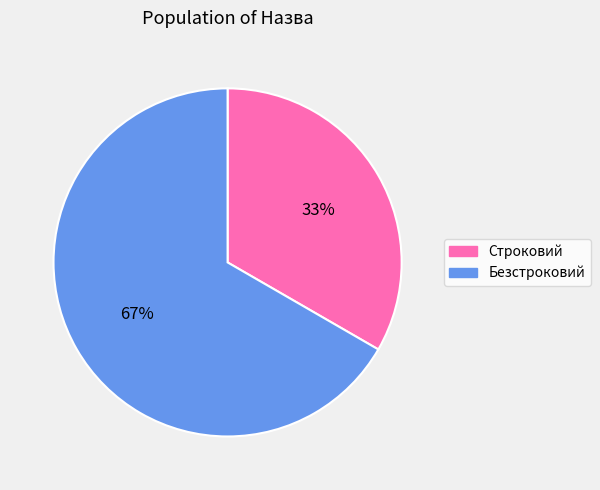

Which has a higher value, Безстроковий or Строковий?

Безстроковий